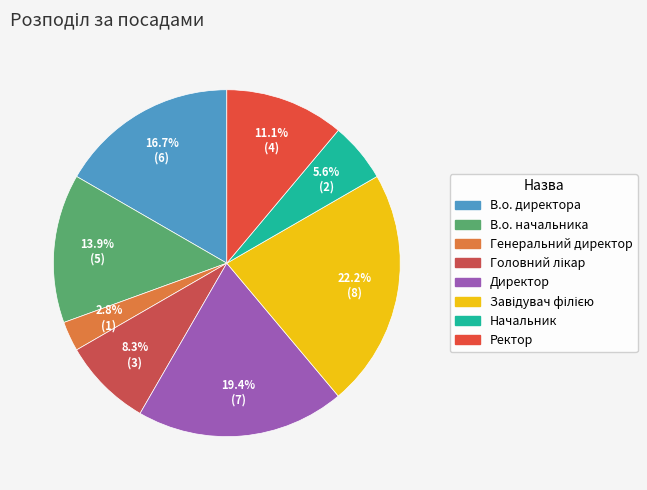

What is the total percentage of Ректор and Головний лікар?

19.4%